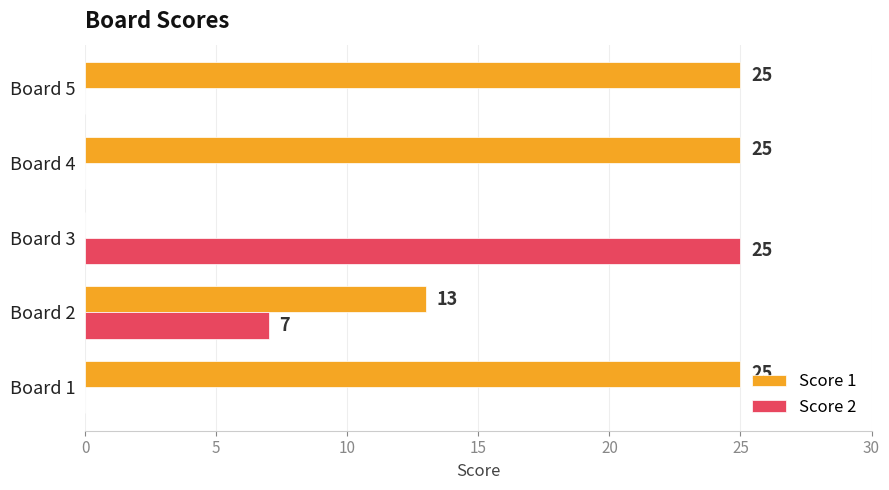

Between Board 2 and Board 4, which series saw the biggest shift?

Score 1